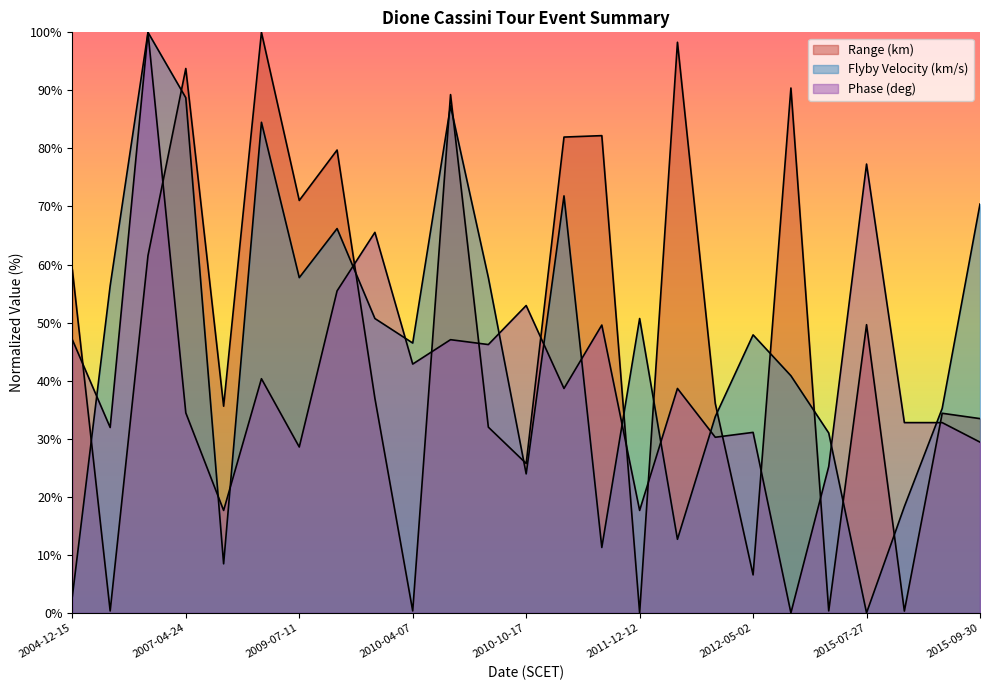

Rank the categories by Flyby Velocity (km/s) value from highest to lowest.

2006-11-21, 2007-04-24, 2010-08-13, 2008-01-03, 2010-11-09, 2015-09-30, 2009-09-20, 2009-07-11, 2010-09-03, 2005-10-11, 2010-01-27, 2011-12-12, 2012-05-02, 2010-04-07, 2015-04-11, 2015-09-08, 2012-03-28, 2015-06-16, 2010-10-17, 2015-08-17, 2012-02-21, 2010-12-20, 2007-09-30, 2004-12-15, 2015-07-27